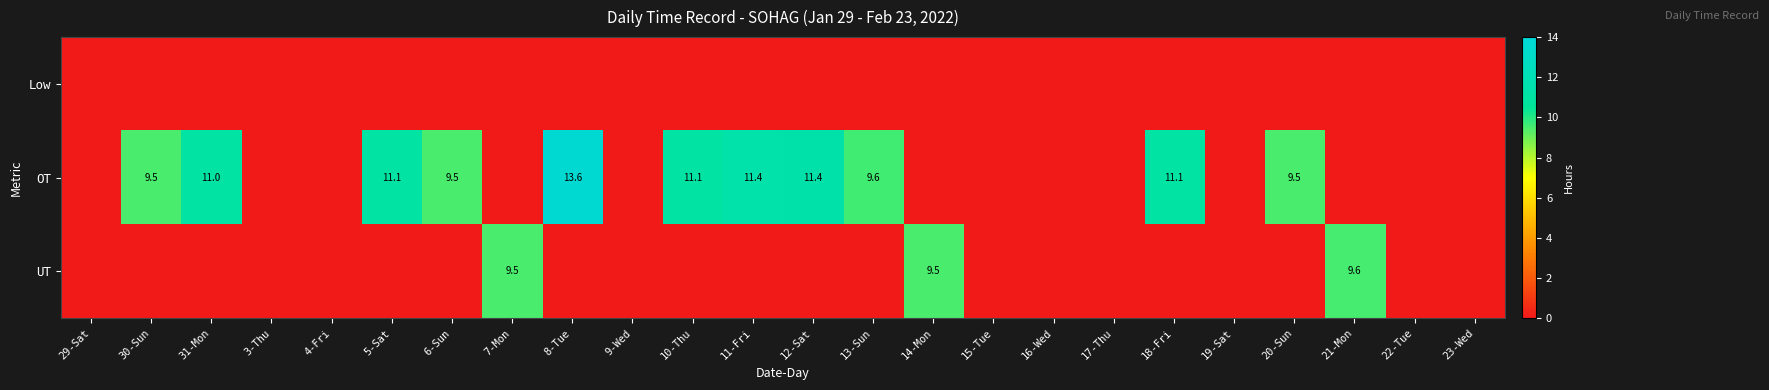

Is it true that OT equals 13.2 at 6-Sun?

False